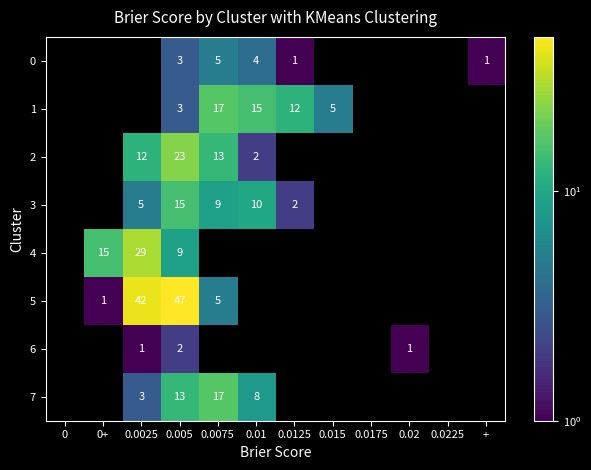

At which category is the sum across all series the highest?

0.005